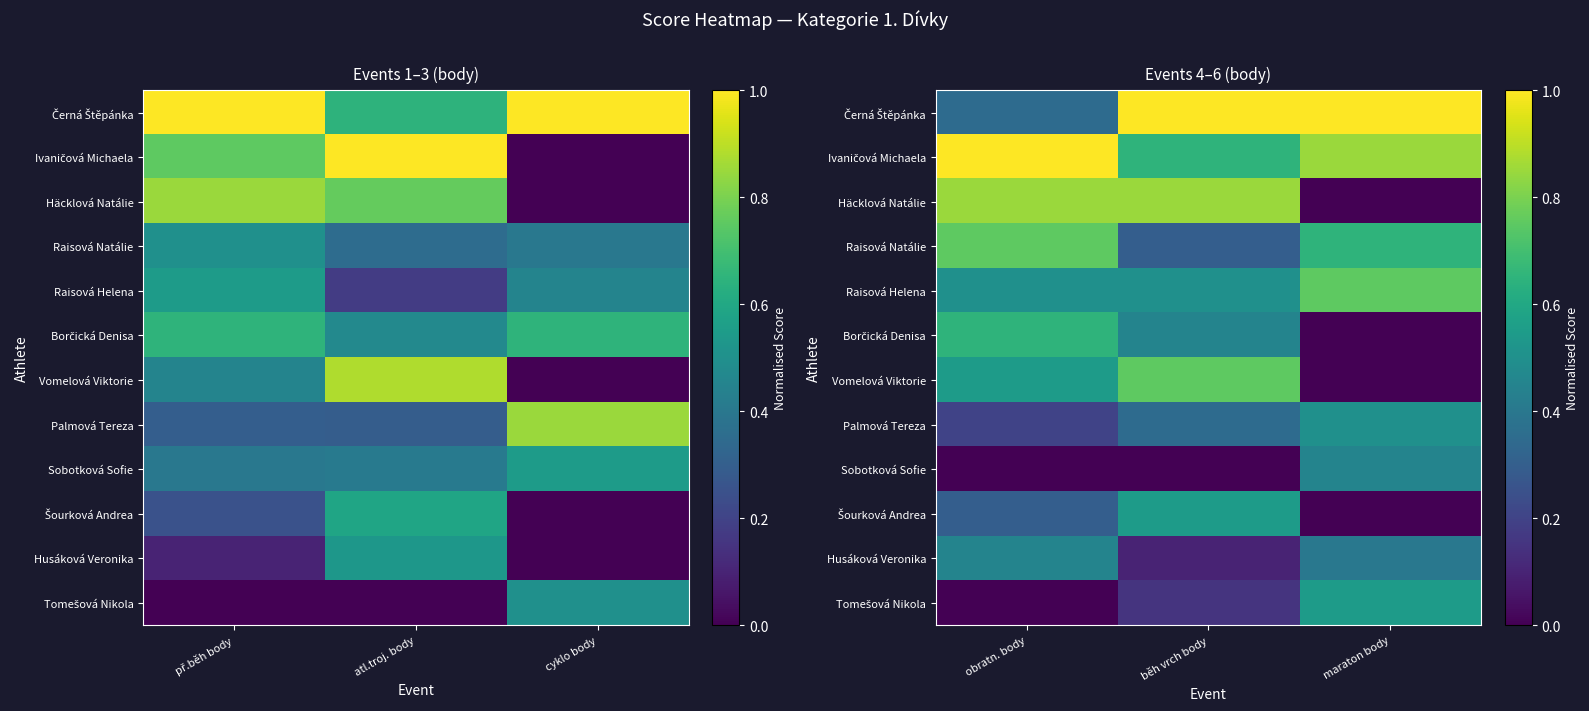

How many Tomešová Nikola values are between 0 and 1?

3